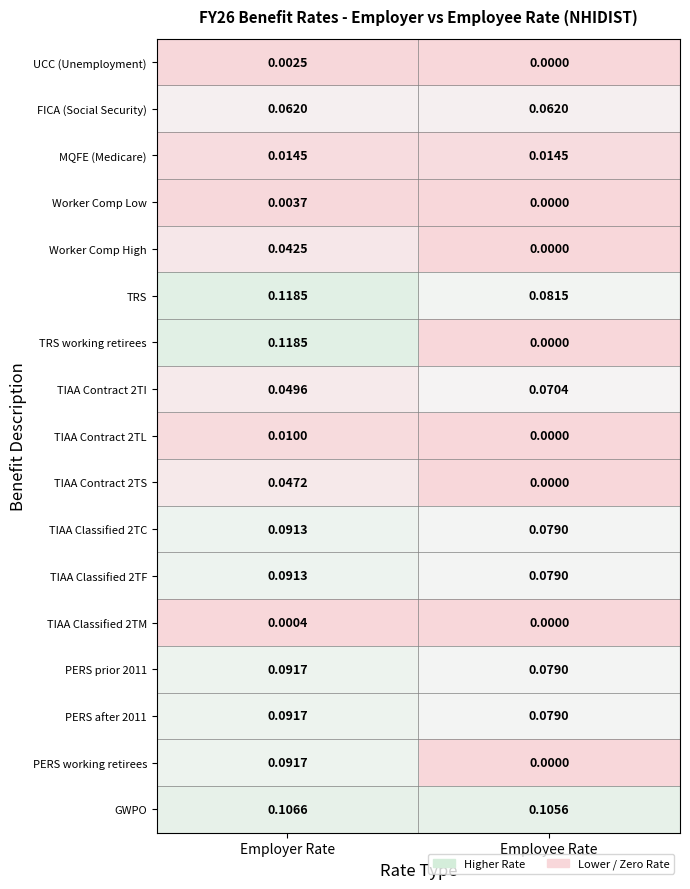

Count the number of categories in the chart.

2